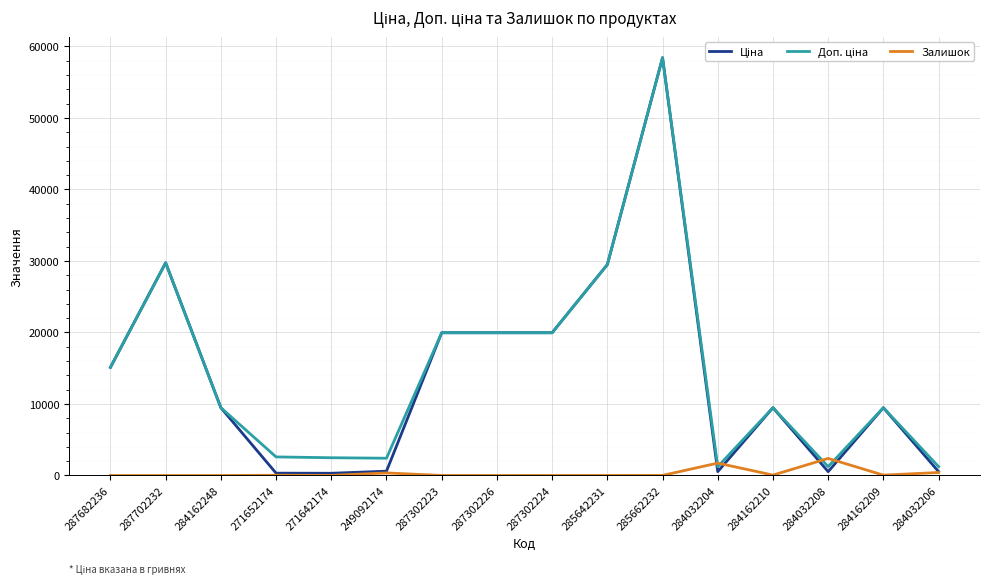

At which category is the sum across all series the highest?

285662232